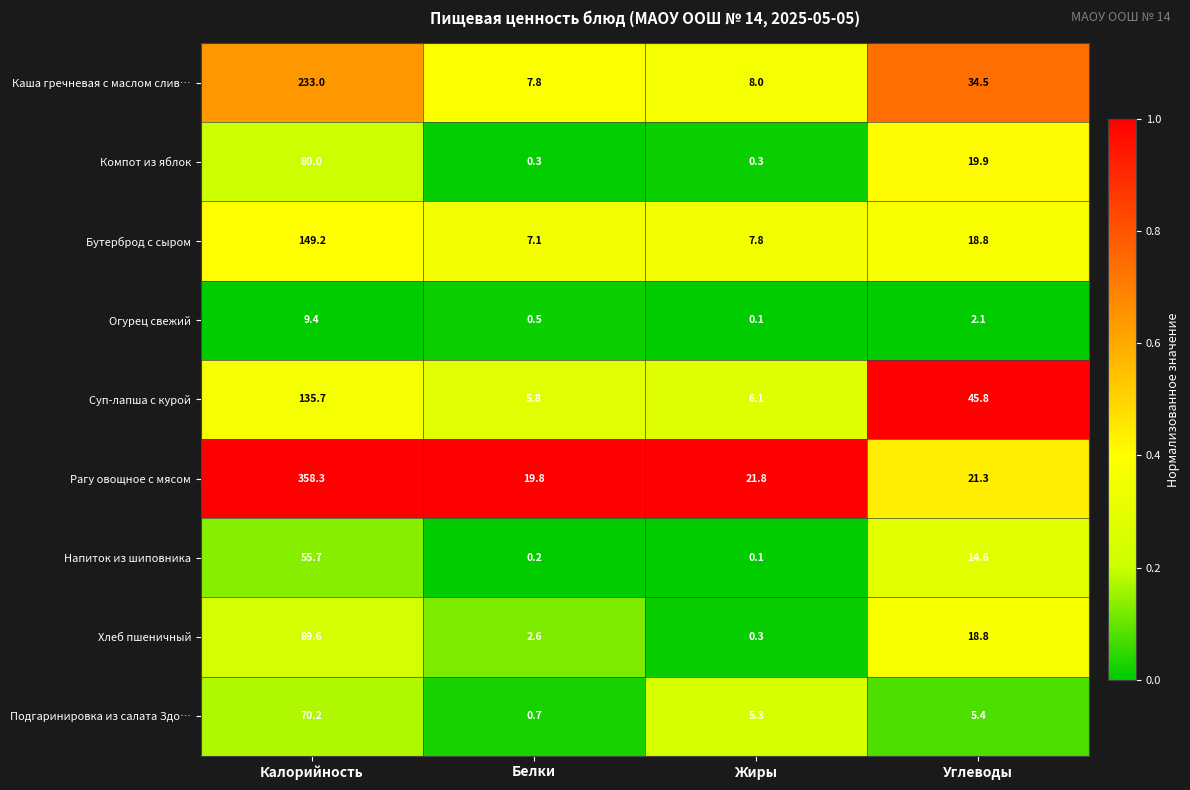

The Рагу овощное с мясом series shows 19.8 at Белки. True or false?

True